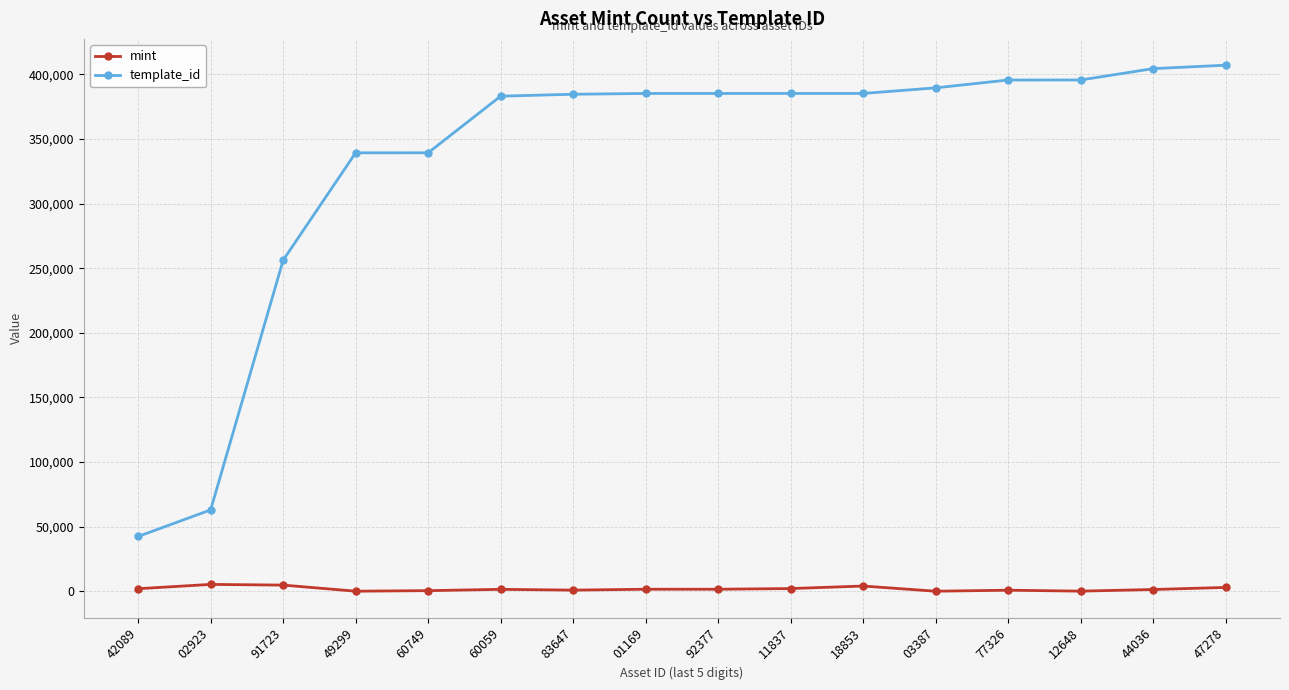

At which label does template_id reach its minimum?

42089